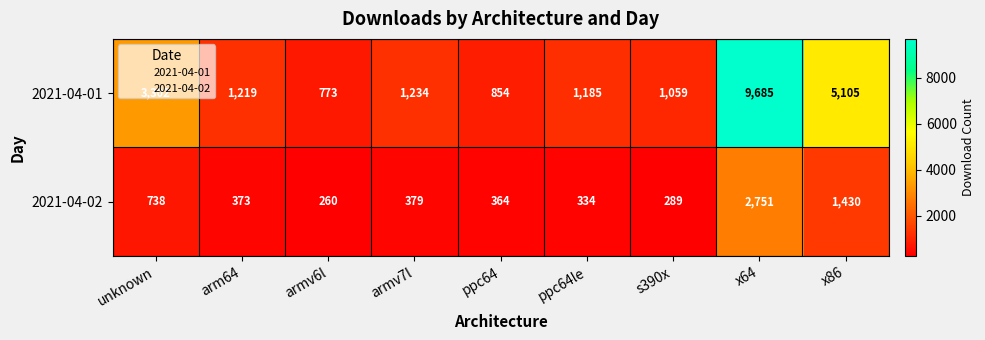

Between unknown and x86, which series saw the biggest shift?

2021-04-01